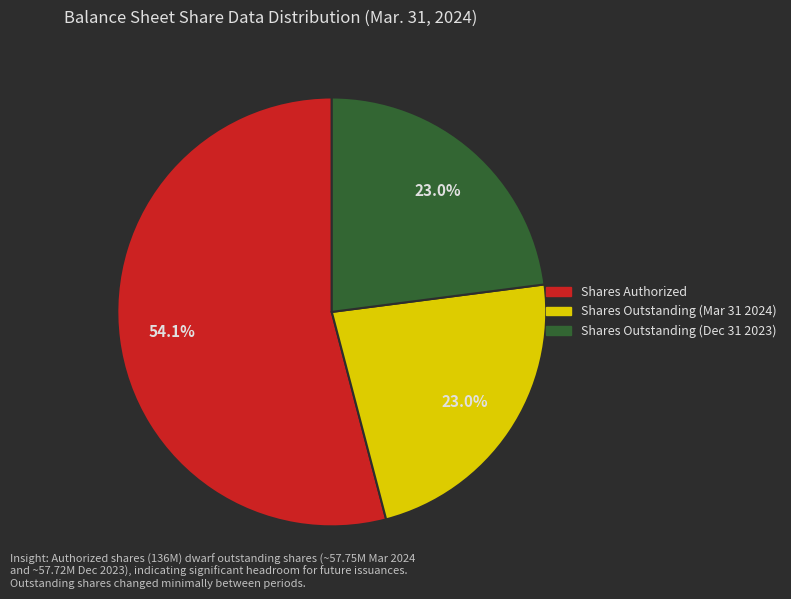

Does any single category account for the majority?

Yes